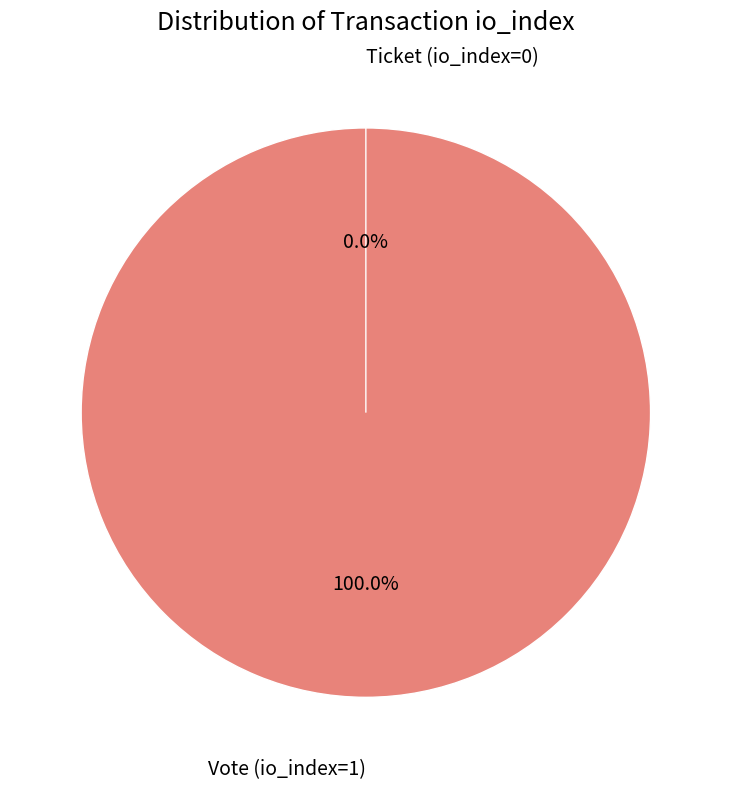

Rank the categories by value from lowest to highest.

Ticket (io_index=0), Vote (io_index=1)